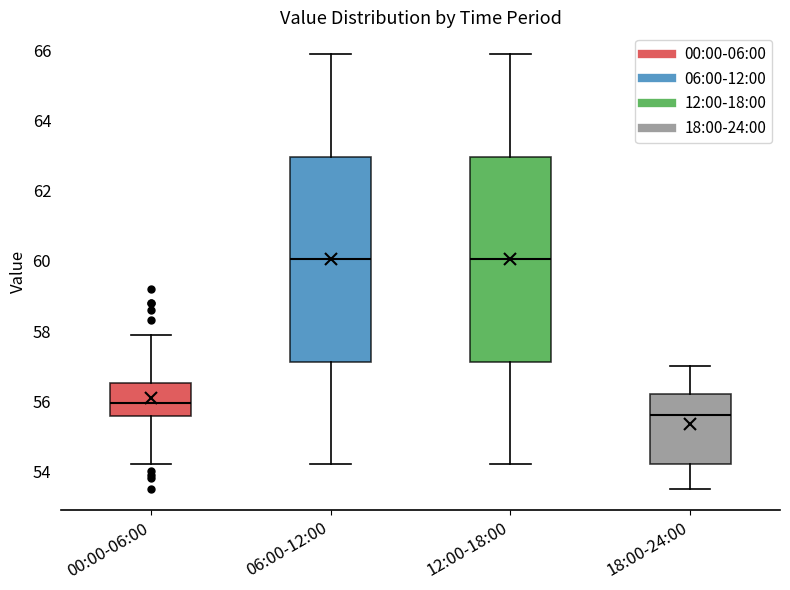

Reading left to right, read every box against the y-axis: the position of its median line, the range the box covers, and the ends of its whiskers. The values are not printed on the chart, so give them approximately, as read against the axis.

00:00-06:00: median 56.0, box 55.6 to 56.6, whiskers 54.2 to 58.0
06:00-12:00: median 60.0, box 57.2 to 63.0, whiskers 54.2 to 66.0
12:00-18:00: median 60.0, box 57.2 to 63.0, whiskers 54.2 to 66.0
18:00-24:00: median 55.6, box 54.2 to 56.2, whiskers 53.6 to 57.0